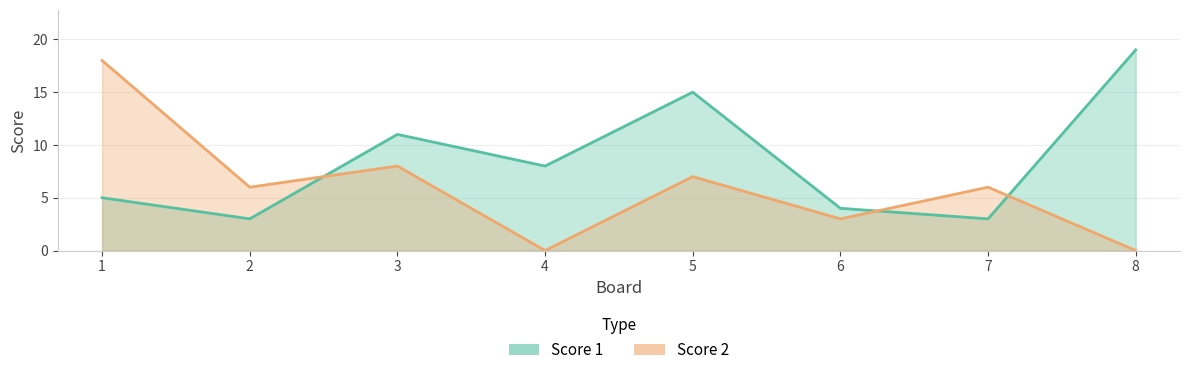

Reading left to right, transcribe all the data shown in this chart.

Score 1: 5	3	11	8	15	4	3	19
Score 2: 18	6	8	0	7	3	6	0